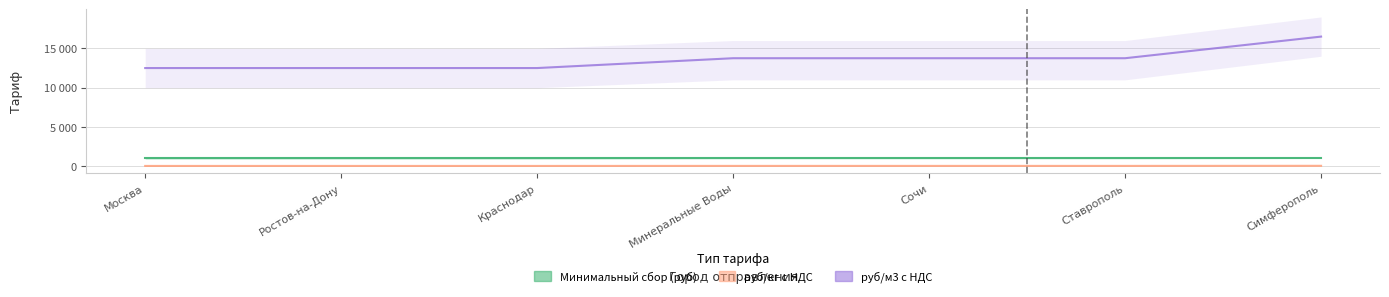

Rank the categories by Минимальный сбор (руб) value from highest to lowest.

Москва, Ростов-на-Дону, Краснодар, Минеральные Воды, Сочи, Ставрополь, Симферополь